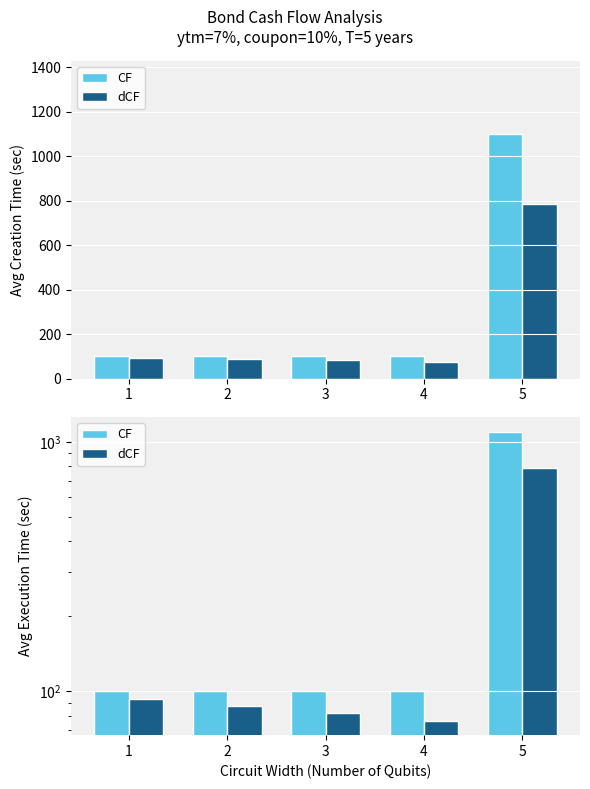

Reading left to right, what are all the values shown in this chart?

CF: 1=100.0	2=100.0	3=100.0	4=100.0	5=1100.0
dCF: 1=93.5	2=87.3	3=81.6	4=76.3	5=784.3